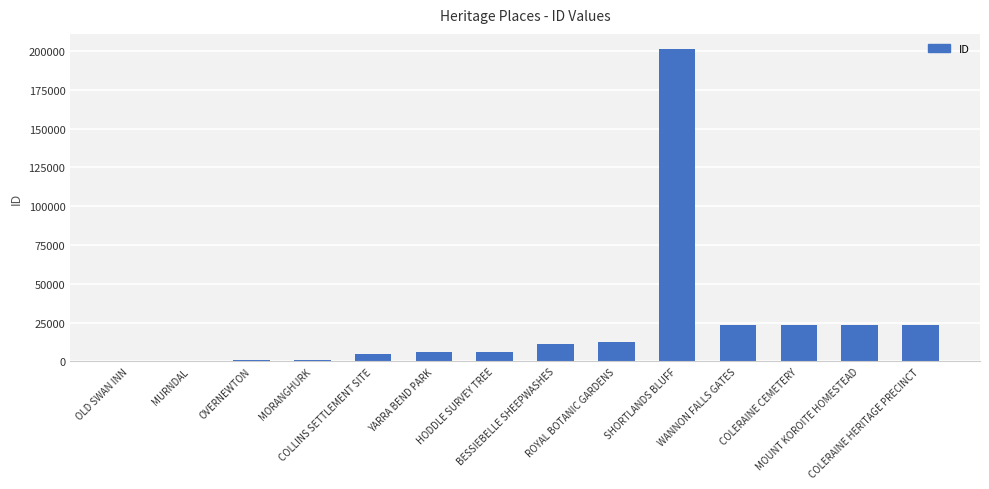

What is the greatest value displayed?

200972